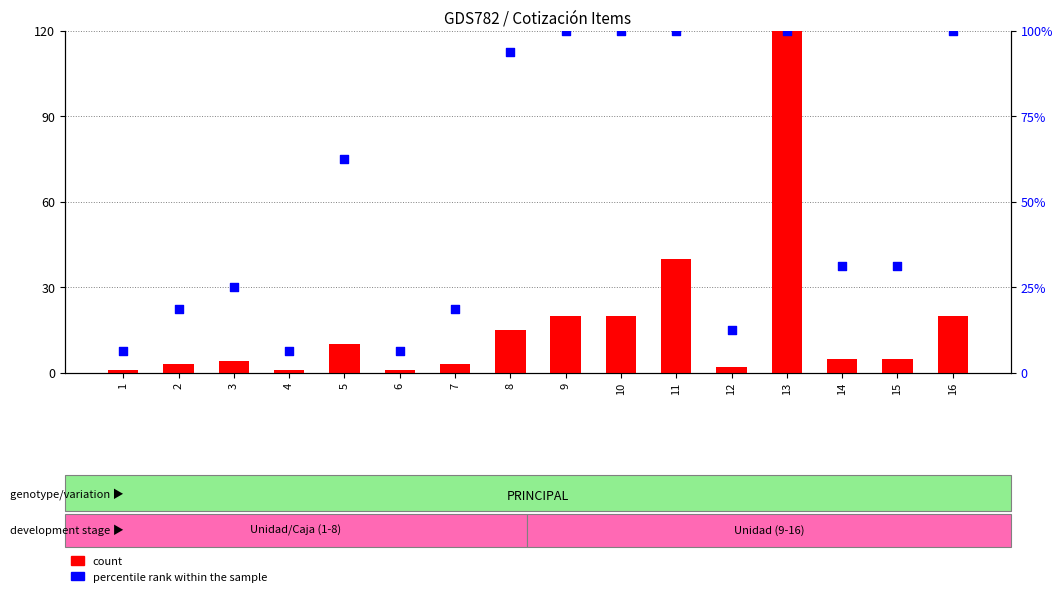

Which series contains the highest Y value?

count